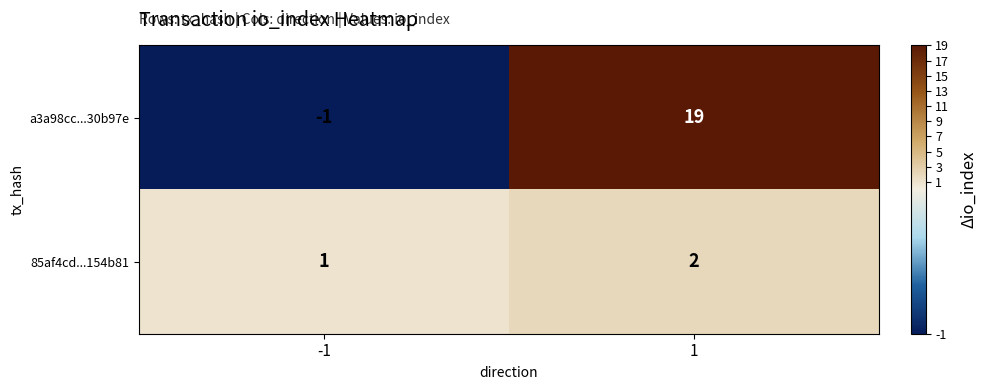

List the series in order of their peak value, highest first.

a3a98cc...30b97e, 85af4cd...154b81